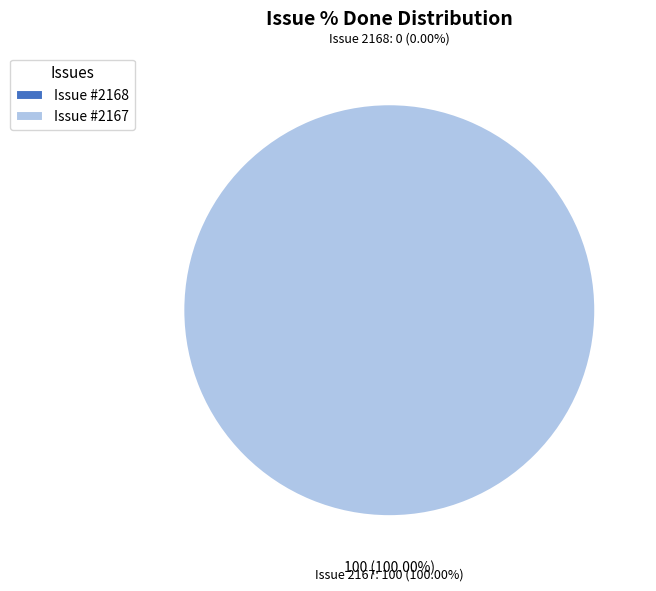

Is it true that 2168 is 0% of the pie?

True